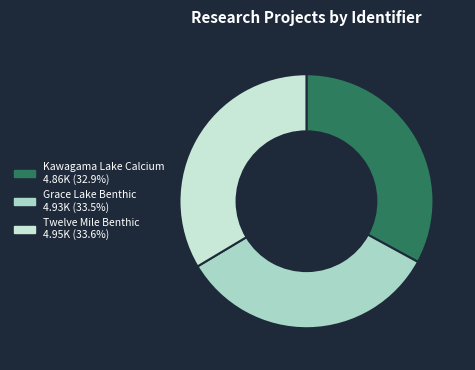

What is the ratio of the value at Kawagama Lake Calcium to the value at Twelve Mile Benthic?

1.0